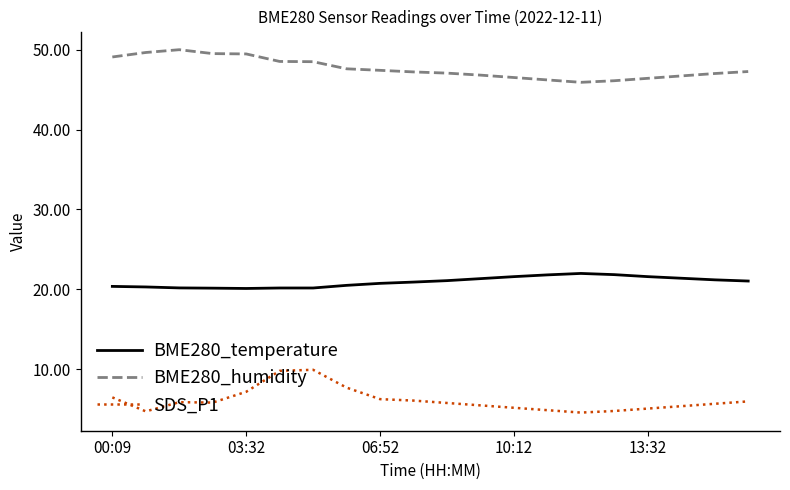

True or false: BME280_humidity has more than 0 interior local peaks.

True